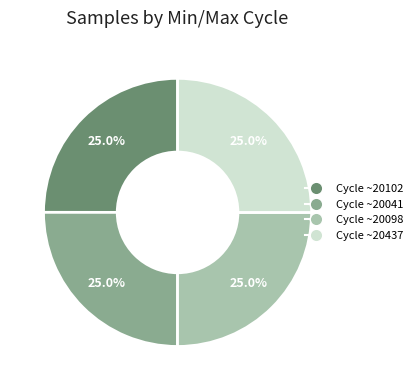

Is there a majority slice in this chart?

No